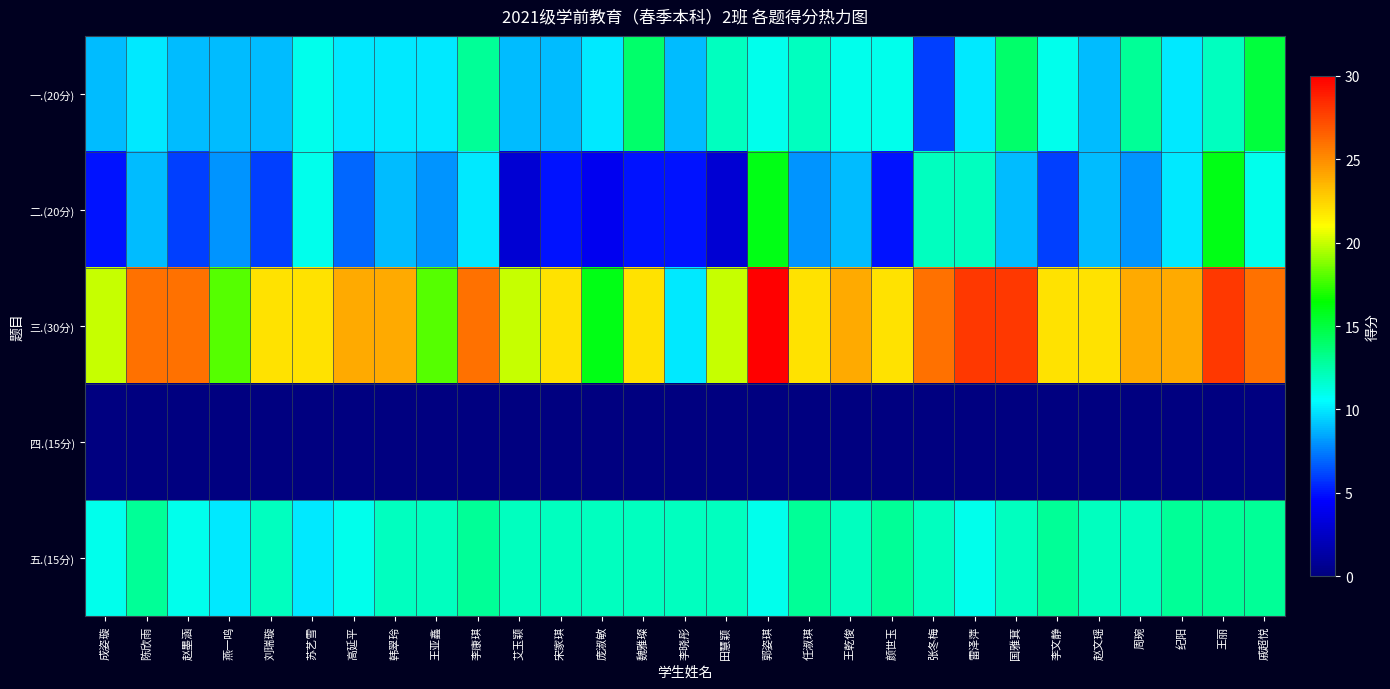

How many categories are shown in the chart?

29